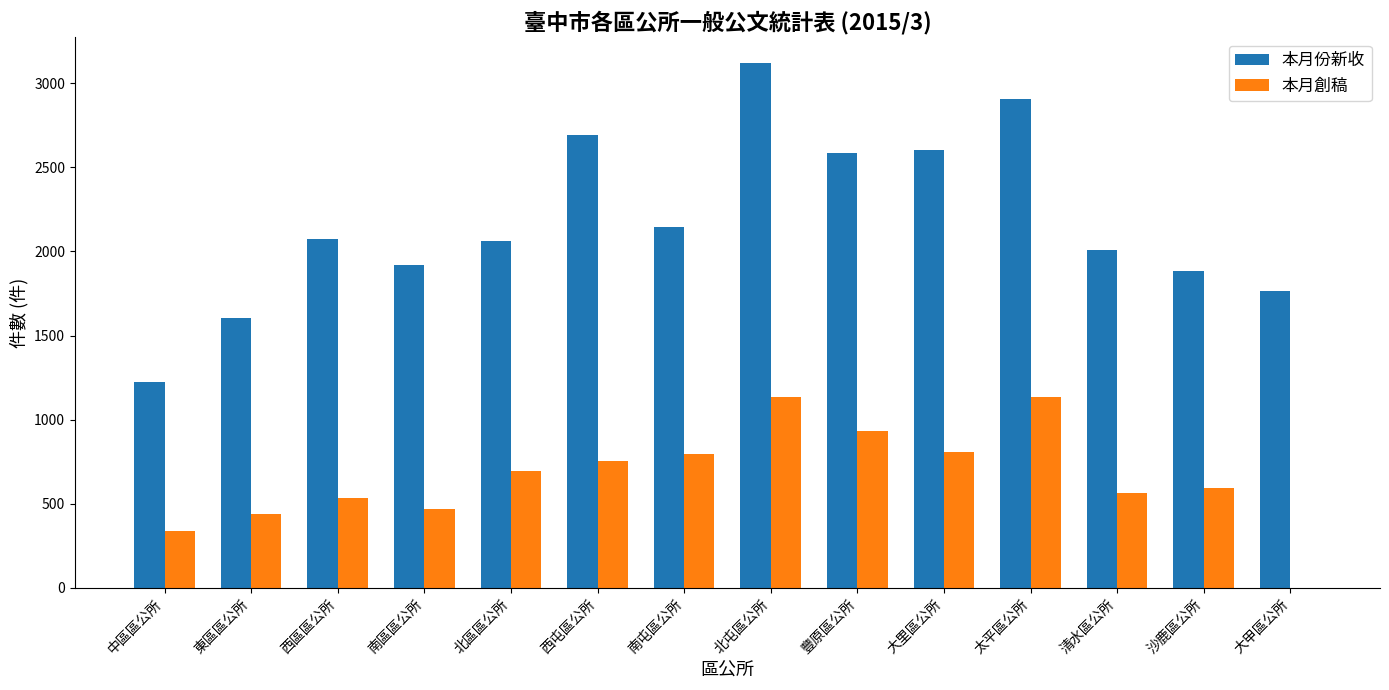

The value of 本月份新收 at 南屯區公所 is 3104. True or false?

False